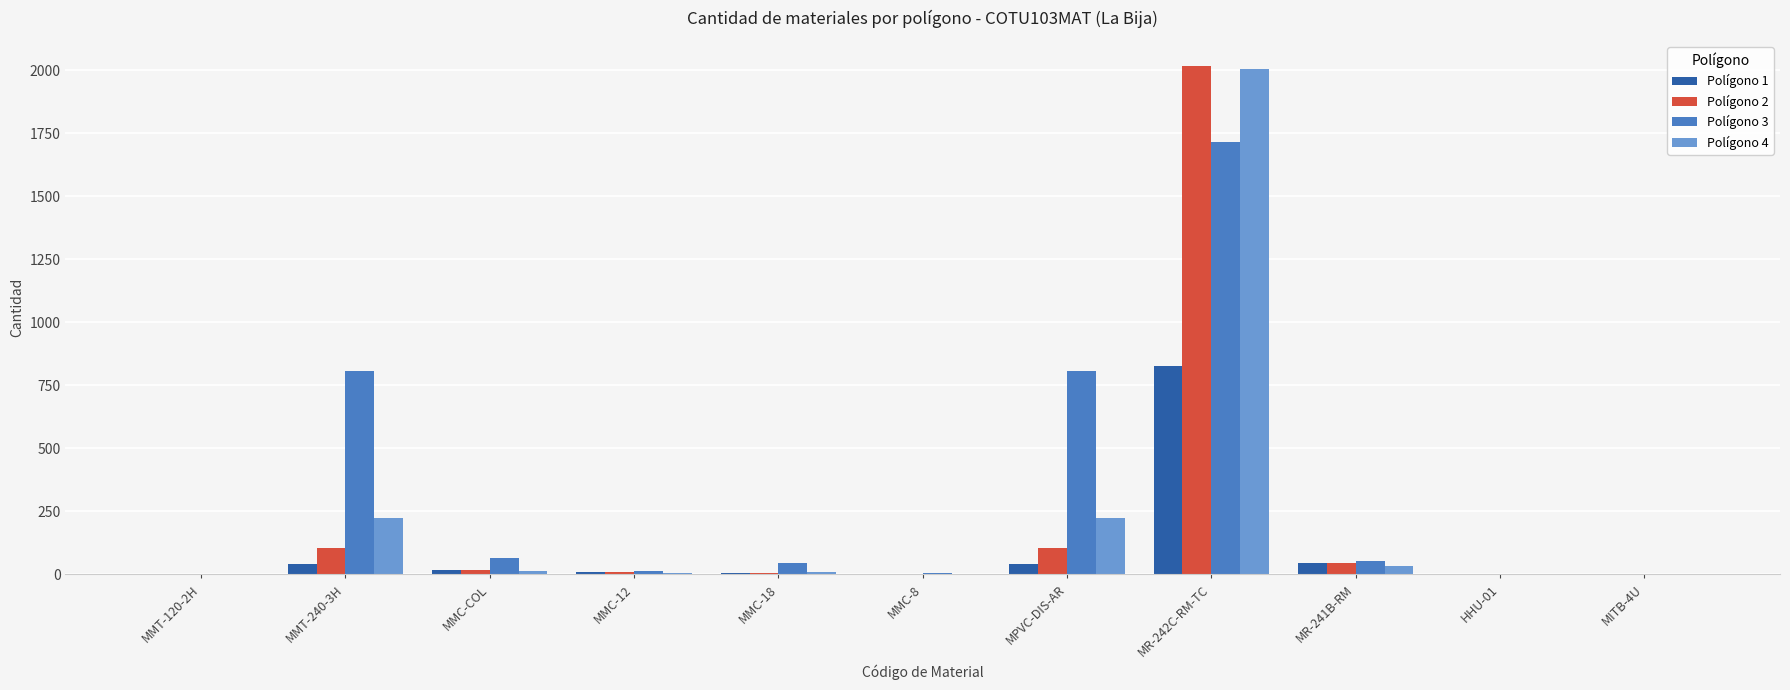

What is the sum of the Polígono 4 values at MITB-4U and MMC-8?

1